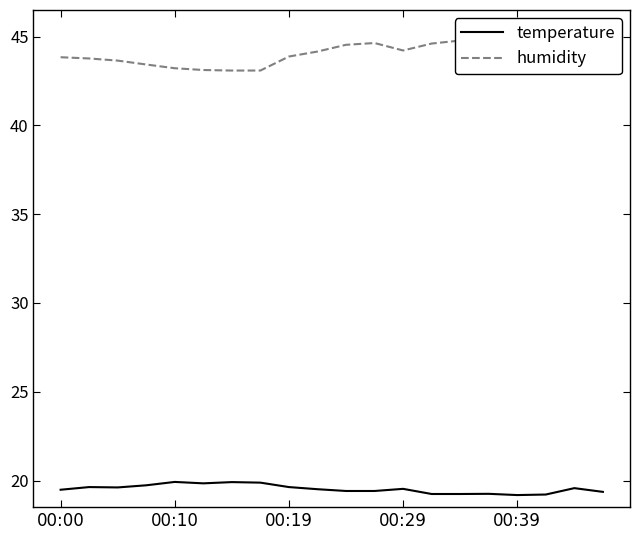

The value of temperature at 00:10 is 13.5. True or false?

False